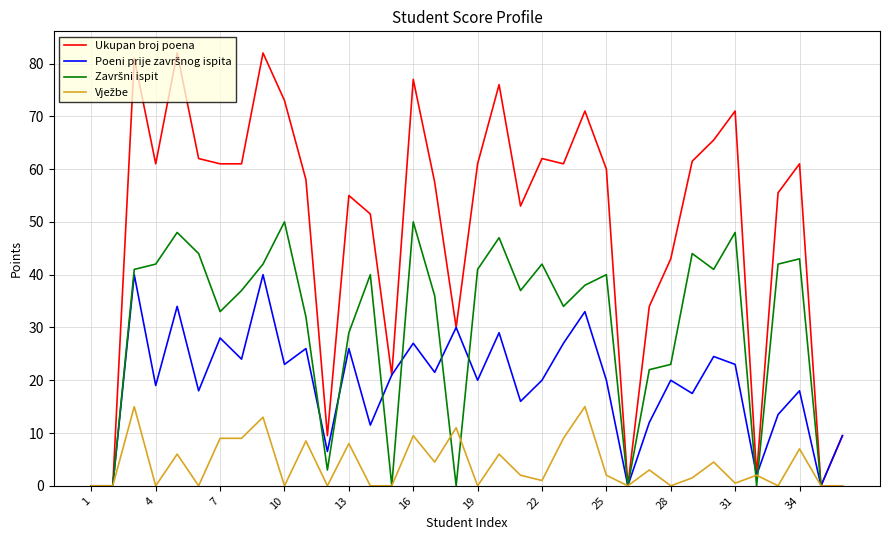

What is the greatest value displayed?

82.0